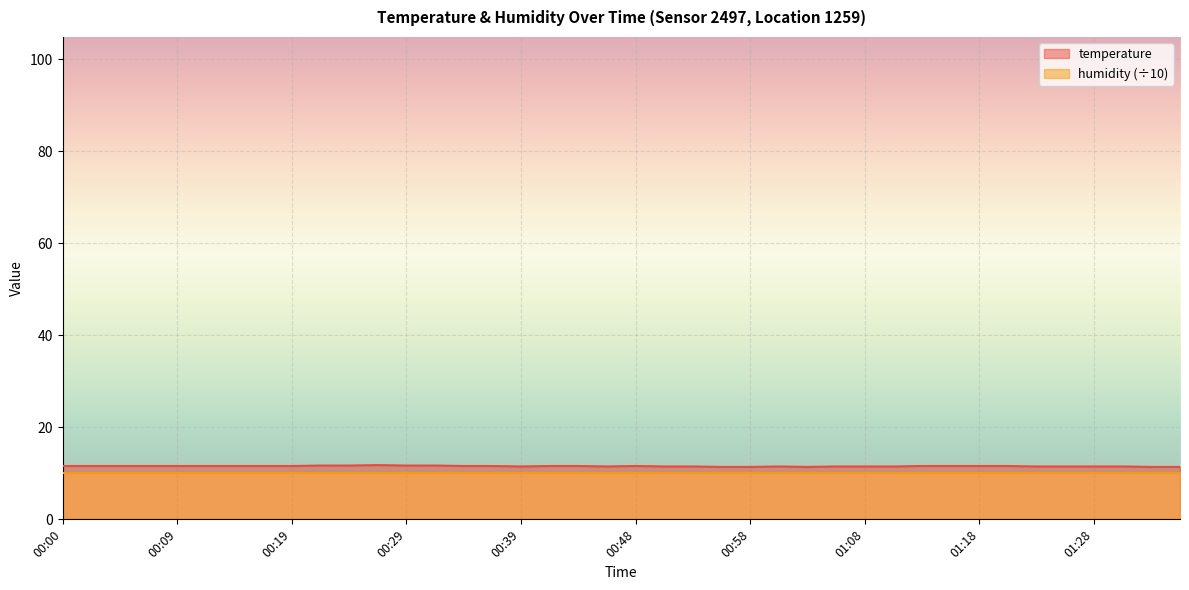

Reading right to left, list all the values displayed in this chart.

01:35=11.4	01:33=11.4	01:30=11.5	01:28=11.5	01:26=11.5	01:23=11.5	01:21=11.6	01:18=11.6	01:16=11.6	01:13=11.6	01:11=11.5	01:08=11.5	01:06=11.5	01:03=11.4	01:01=11.5	00:58=11.4	00:56=11.4	00:53=11.5	00:51=11.5	00:48=11.6	00:46=11.5	00:44=11.6	00:41=11.6	00:39=11.5	00:36=11.6	00:34=11.6	00:31=11.7	00:29=11.7	00:26=11.8	00:24=11.7	00:22=11.7	00:19=11.6	00:17=11.6	00:14=11.6	00:12=11.6	00:09=11.6	00:07=11.6	00:04=11.6	00:02=11.6	00:00=11.6